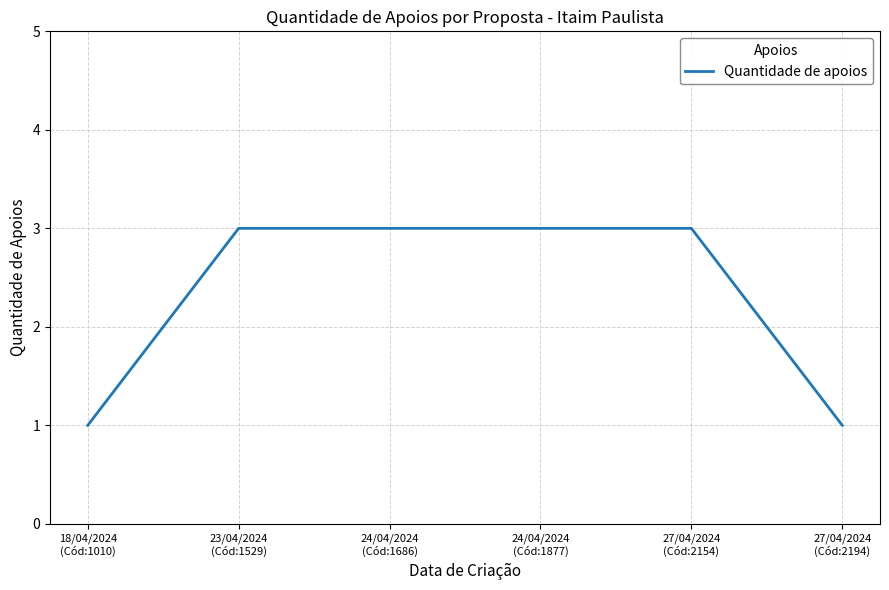

What is the difference between the values at 24/04/2024
(Cód:1877) and 27/04/2024
(Cód:2194)?

2